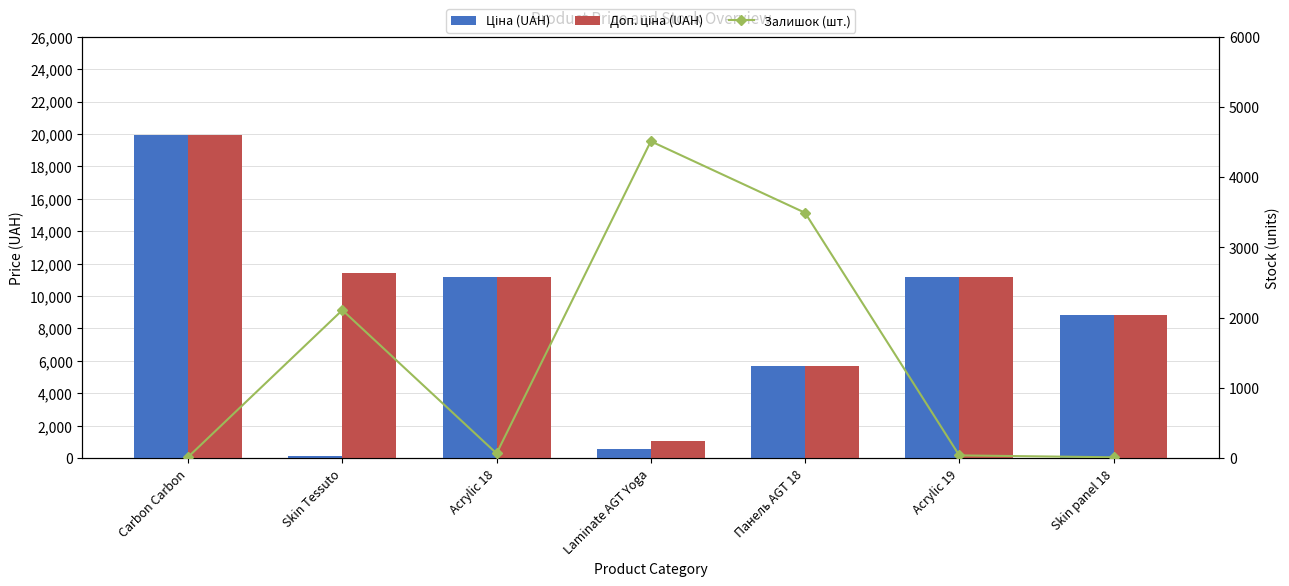

Rank the categories by Доп. ціна (UAH) value from highest to lowest.

Carbon Carbon, Skin Tessuto, Acrylic 18, Acrylic 19, Skin panel 18, Панель AGT 18, Laminate AGT Yoga